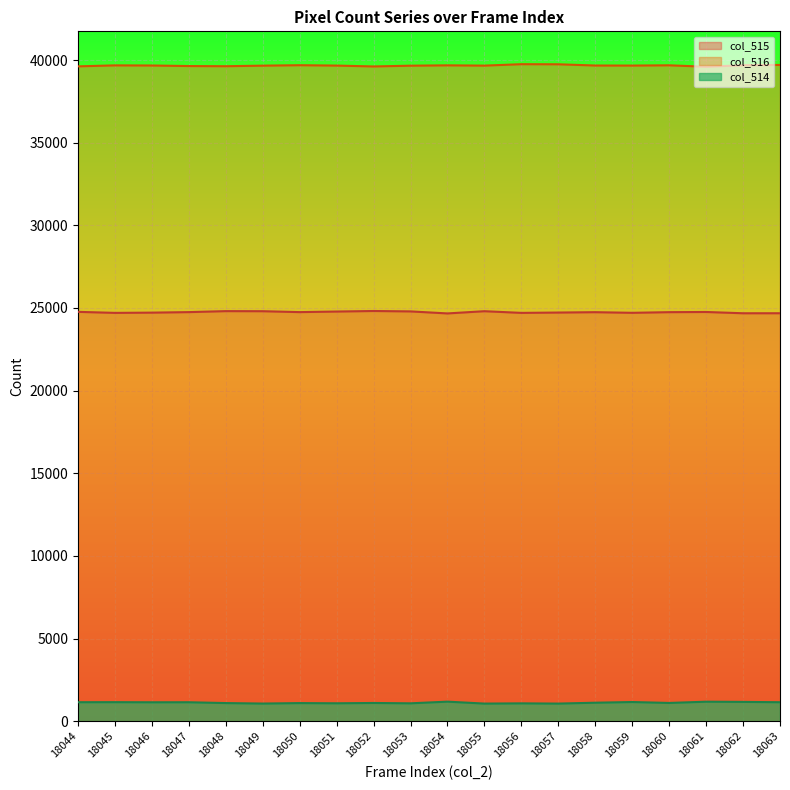

True or false: col_514 and col_516 intersect in this chart.

False